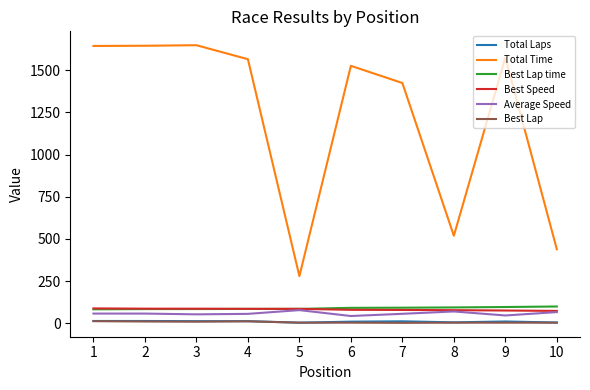

What is the average value of the Best Lap series?

5.9